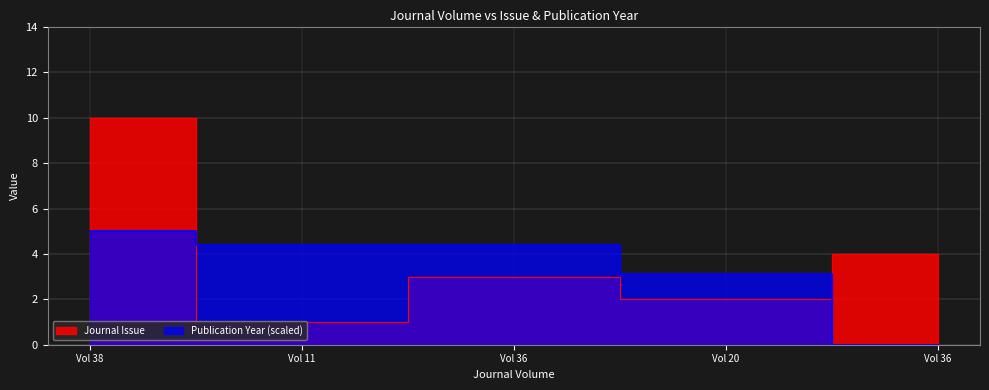

At how many categories does at least one series exceed 6?

1